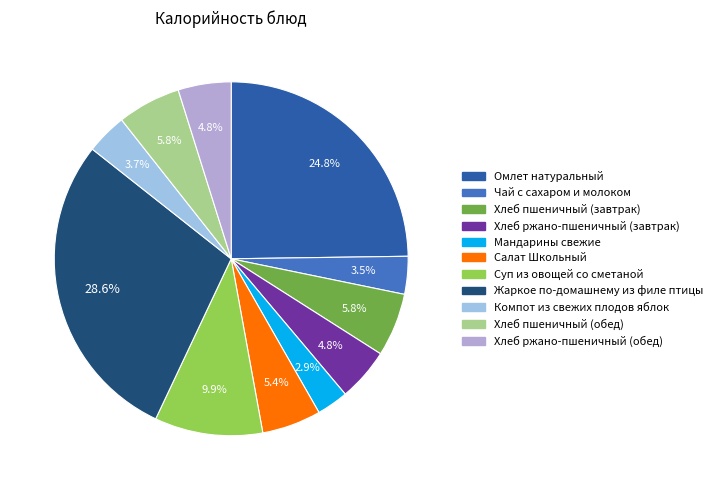

Which category has the biggest portion of the pie?

Жаркое по-домашнему из филе птицы